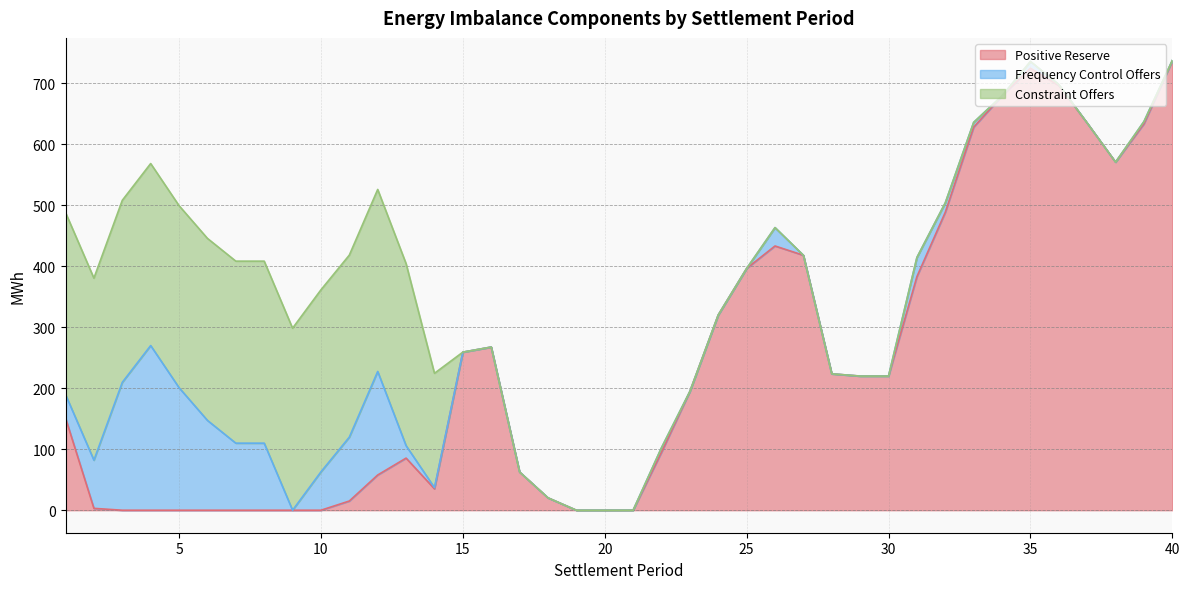

What is the sum of the Constraint Offers values at 4 and 15?

298.5